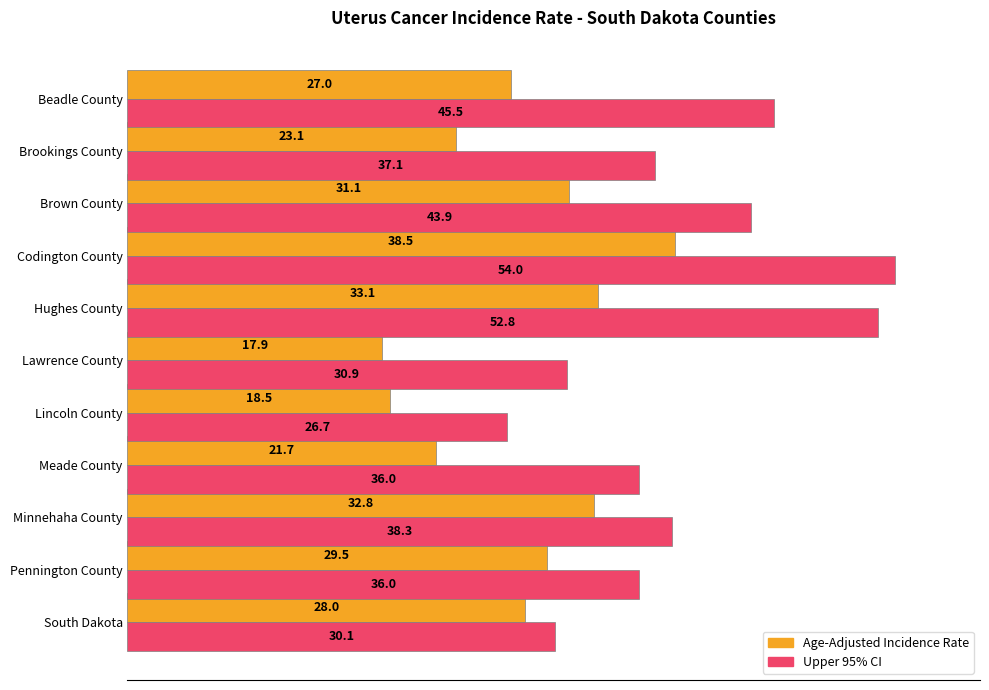

What is the average value of the Age-Adjusted Incidence Rate series?

27.4